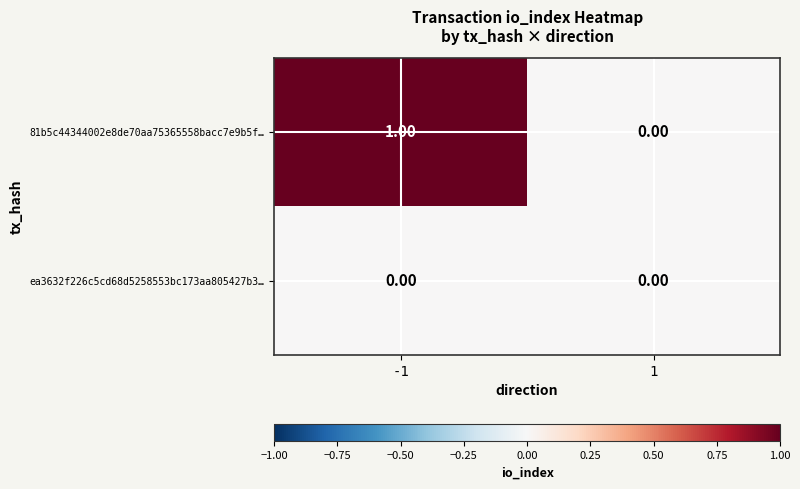

Is the value of 81b5c44344002e8de70aa75365558bacc7e9b5f… at -1 greater than the value of ea3632f226c5cd68d5258553bc173aa805427b3… at 1?

Yes